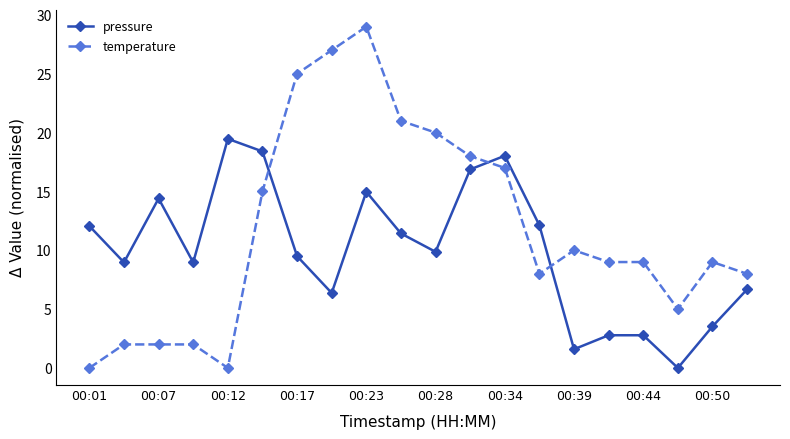

Which series has the largest range (max minus min)?

temperature